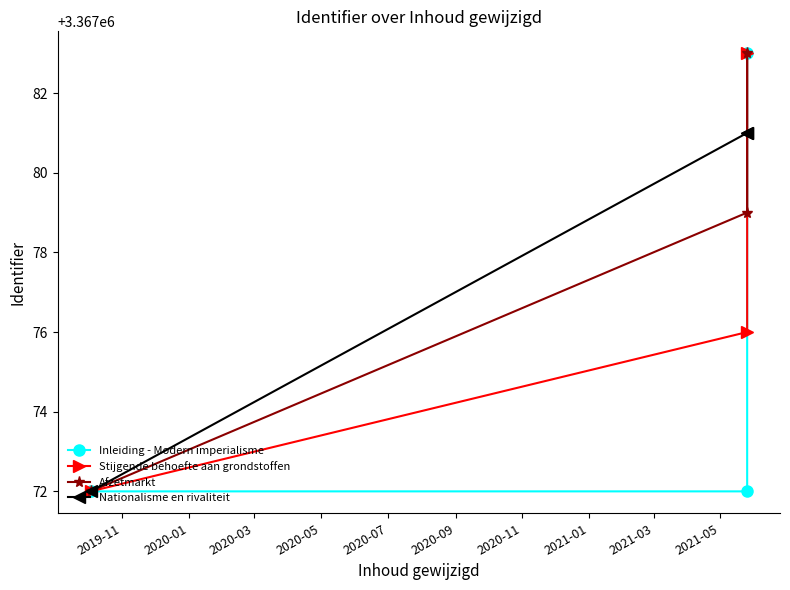

What is the lowest value of the Nationalisme en rivaliteit series?

3367072